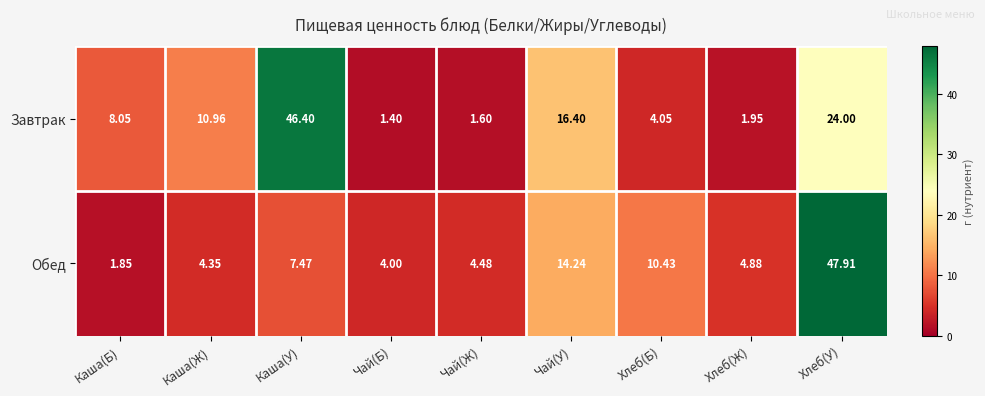

Which label corresponds to the smallest value in the chart?

Чай(Б)